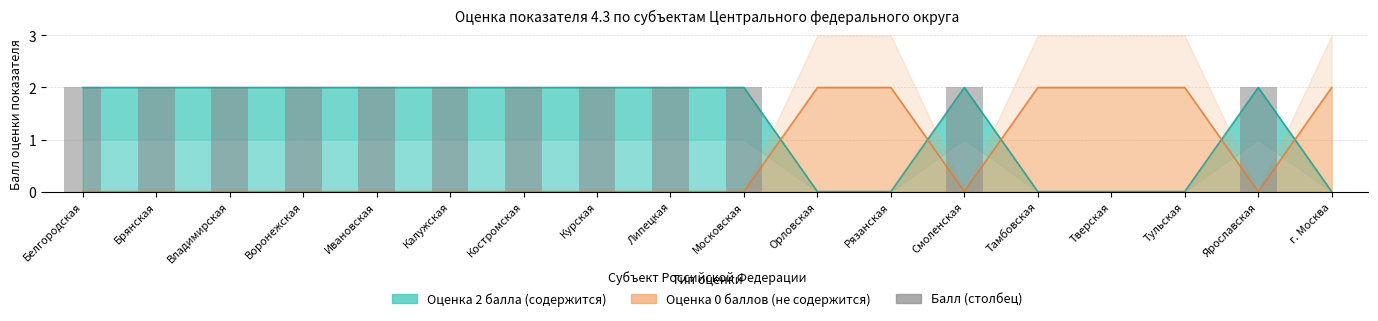

What position from the left is г. Москва?

18